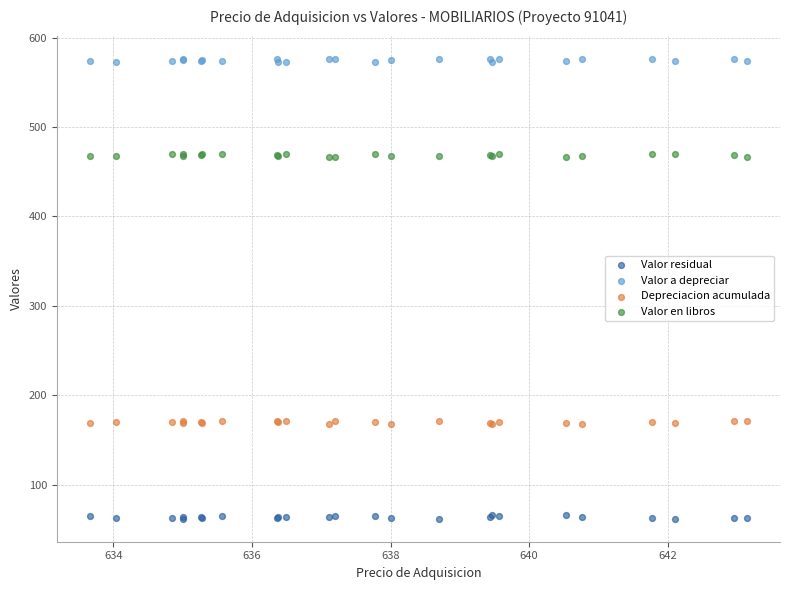

What is the X range (max minus min) for the scatter plot?

9.5